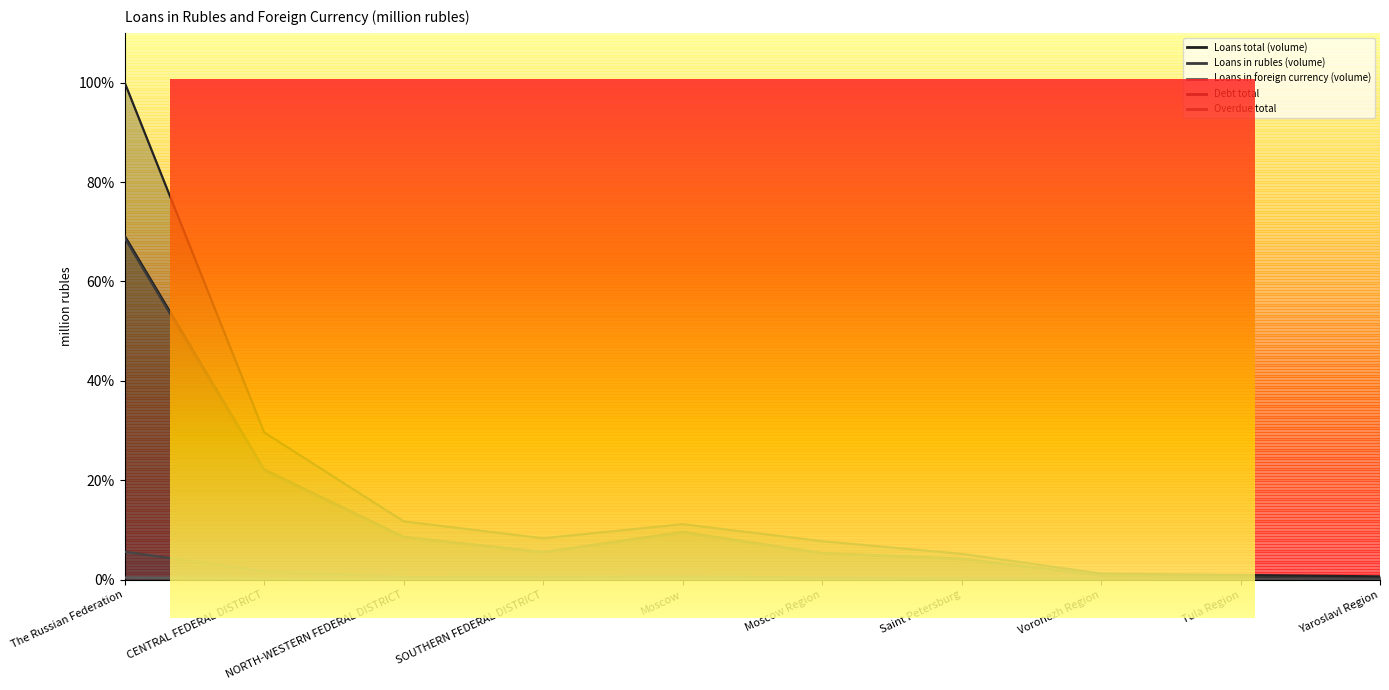

Is it true that Loans total (volume) equals 1.0 at Tula Region?

False